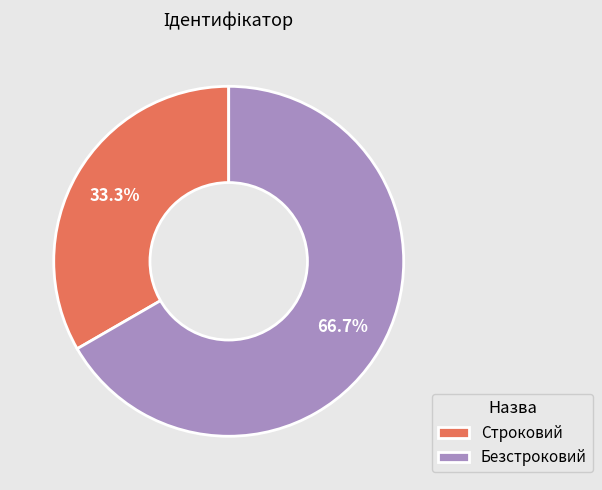

Is it true that Безстроковий is 67% of the pie?

True